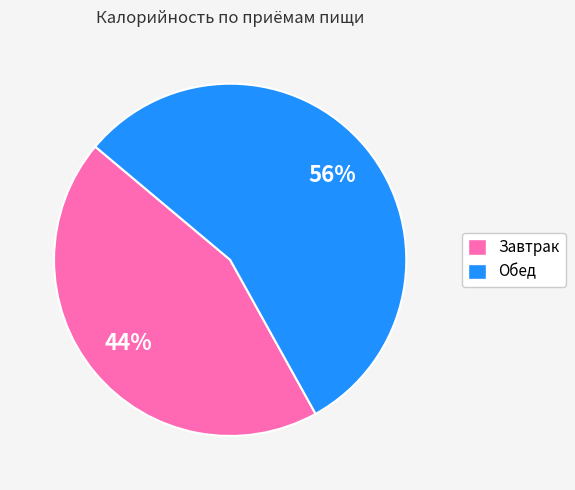

Count the number of slices in the pie.

2